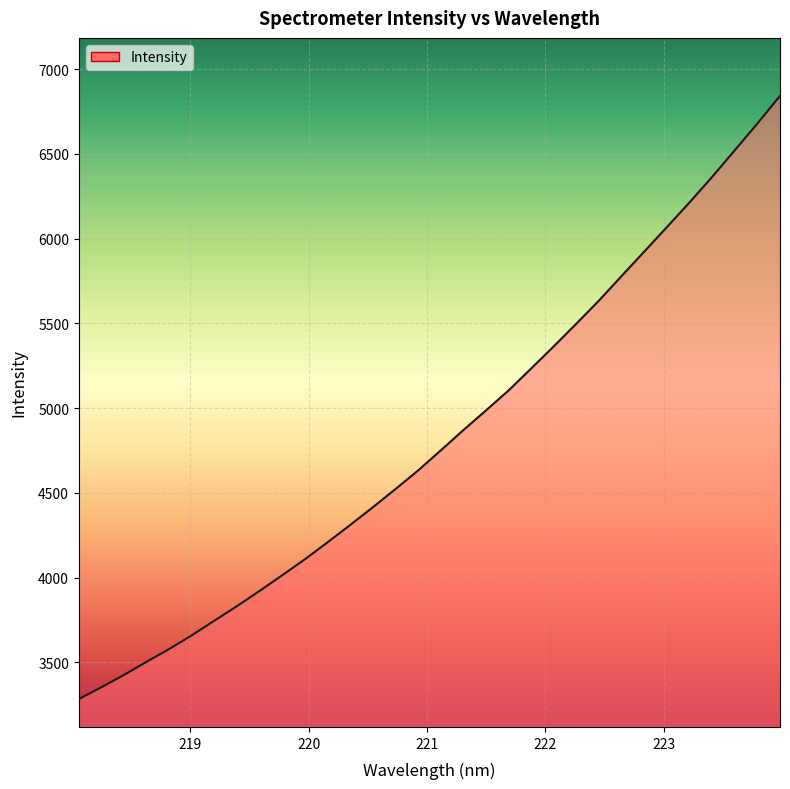

What is the difference between the maximum and minimum values?

3558.0